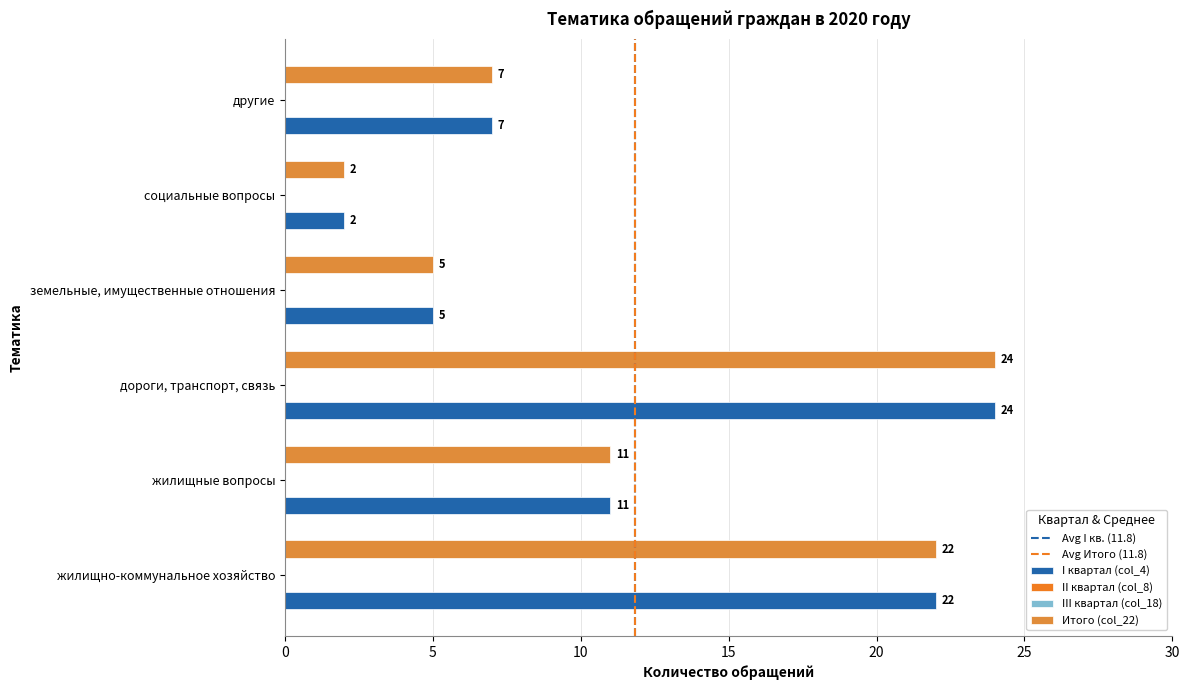

Reading left to right, list all the values displayed in this chart.

I квартал (col_4): жилищно-коммунальное хозяйство=22	жилищные вопросы=11	дороги, транспорт, связь=24	земельные, имущественные отношения=5	социальные вопросы=2	другие=7
Итого (col_22): жилищно-коммунальное хозяйство=22	жилищные вопросы=11	дороги, транспорт, связь=24	земельные, имущественные отношения=5	социальные вопросы=2	другие=7